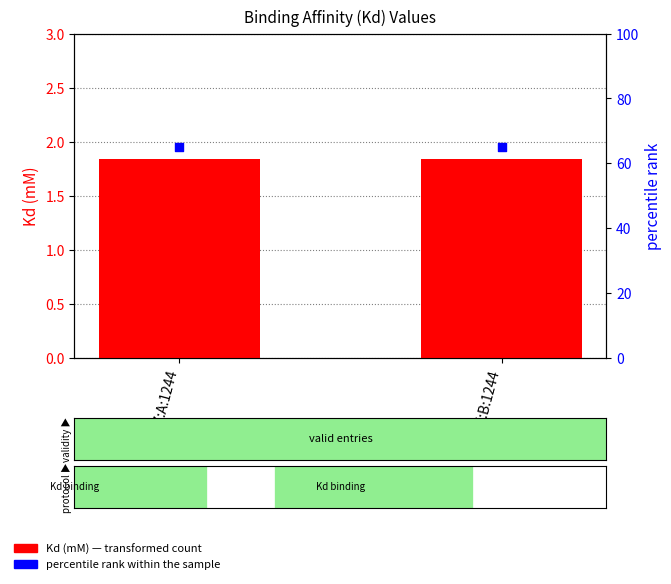

What are all the series names shown in the legend?

Kd (mM), percentile rank within the sample